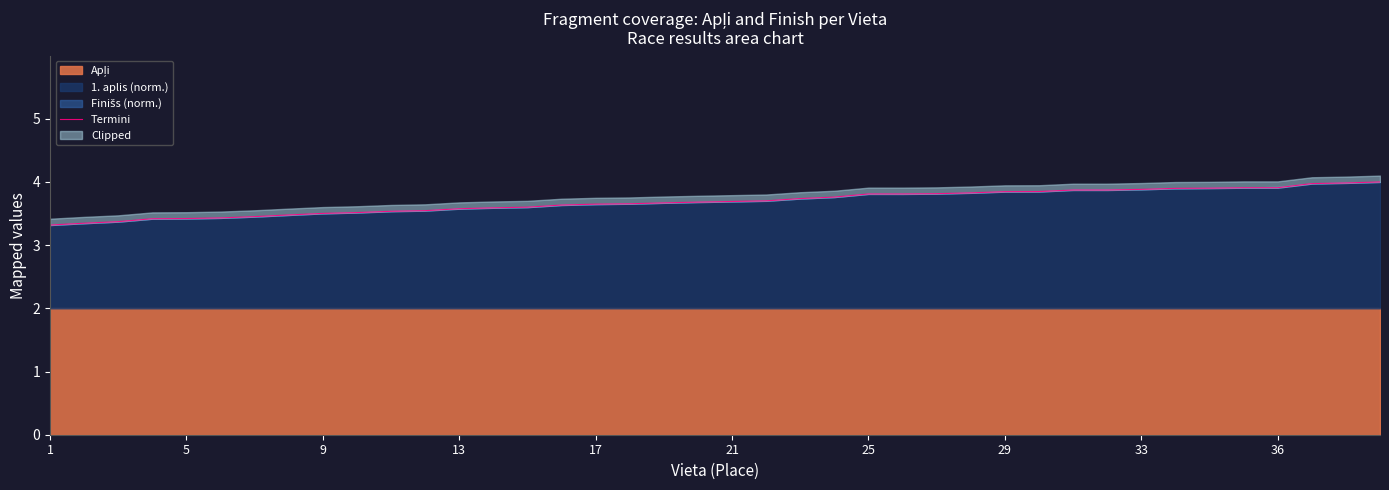

Between 24 and 37, which is larger?

37